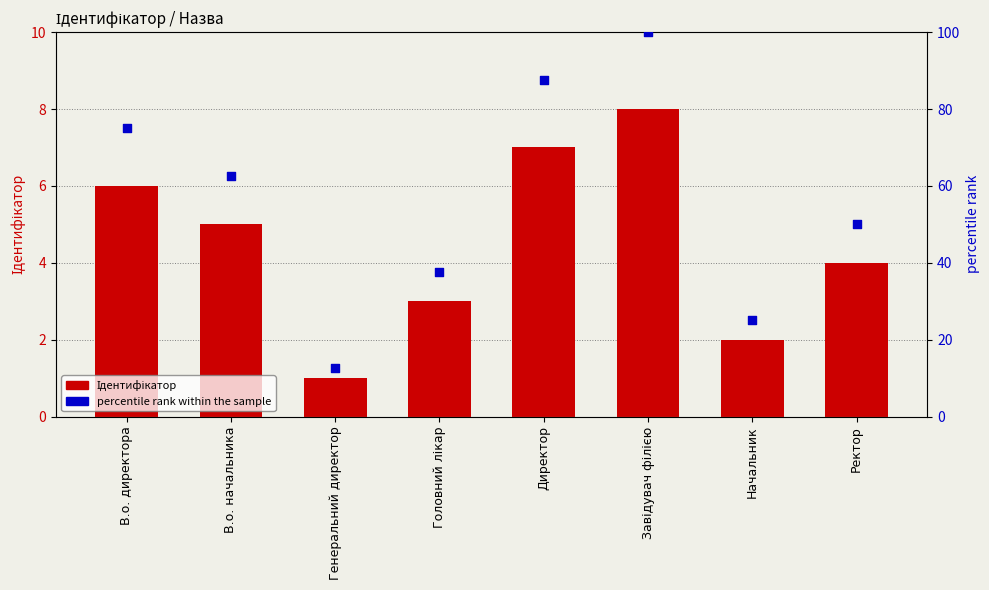

Which series contains the lowest Y value?

Ідентифікатор